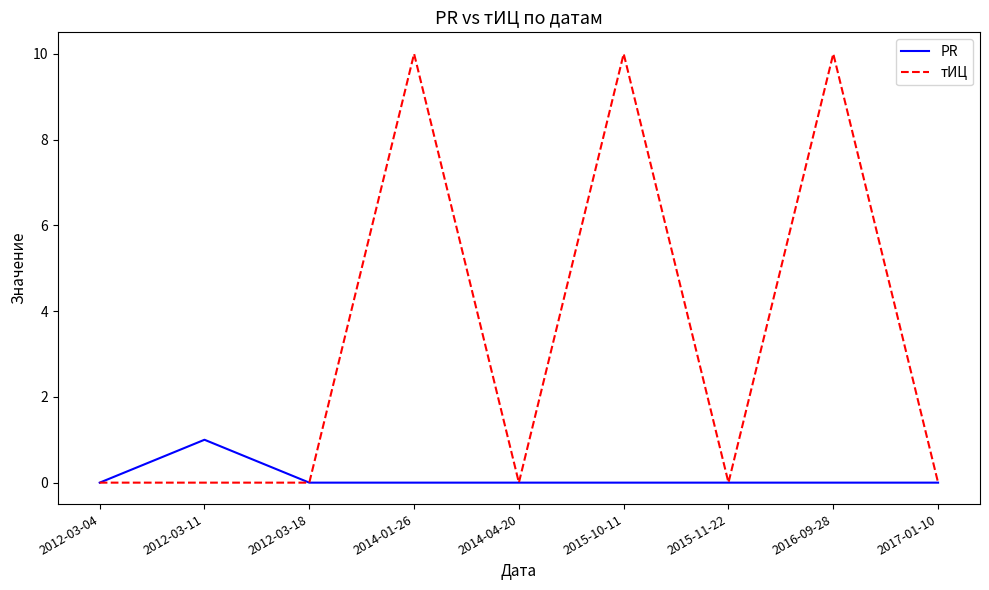

Rank the series by their maximum value, from highest to lowest.

тИЦ, PR